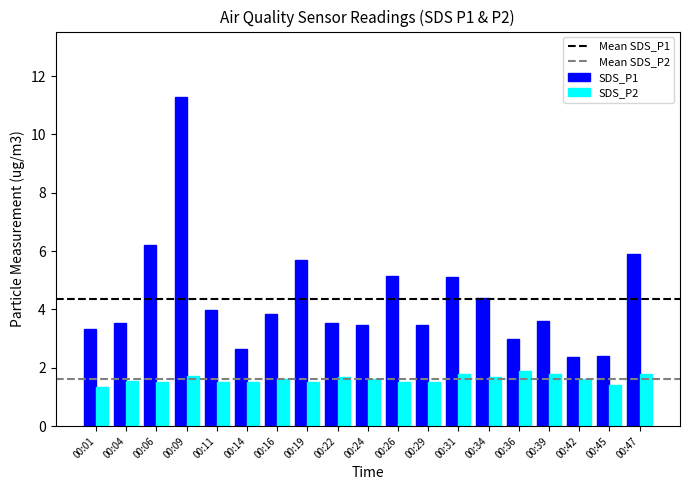

Which series has the largest range (max minus min)?

SDS_P1